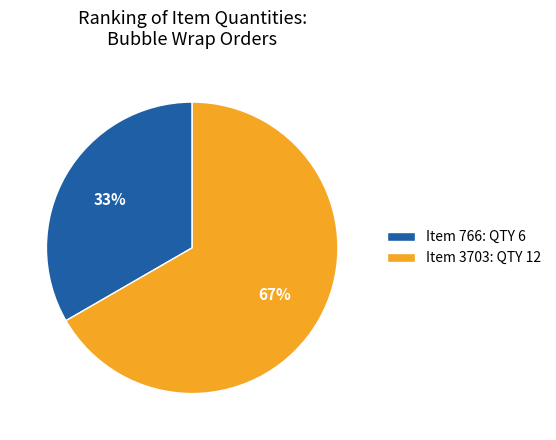

Between Item 766: QTY 6 and Item 3703: QTY 12, which is larger?

Item 3703: QTY 12